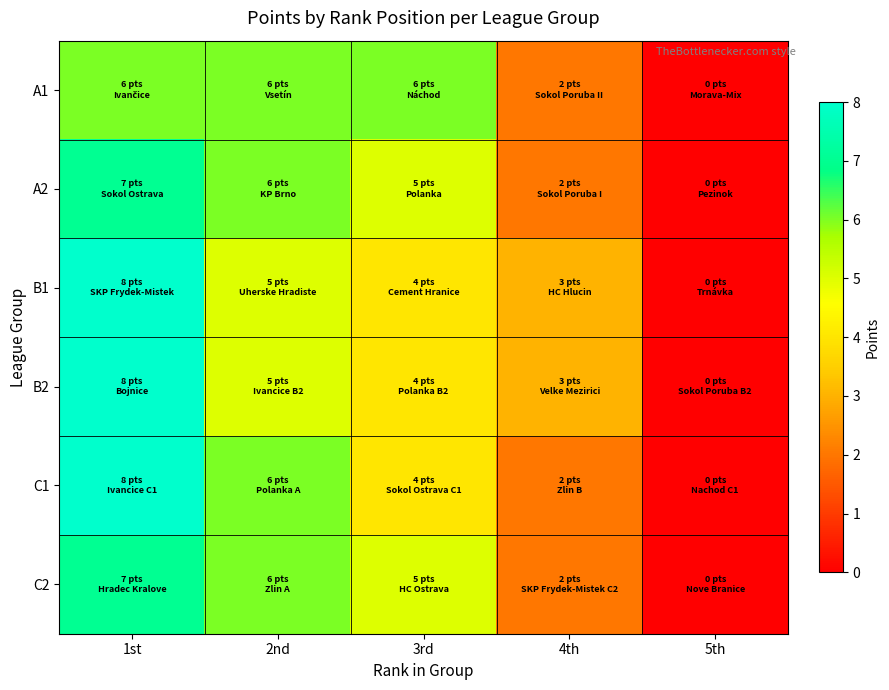

What is the spread (max minus min) of values at 2nd?

1